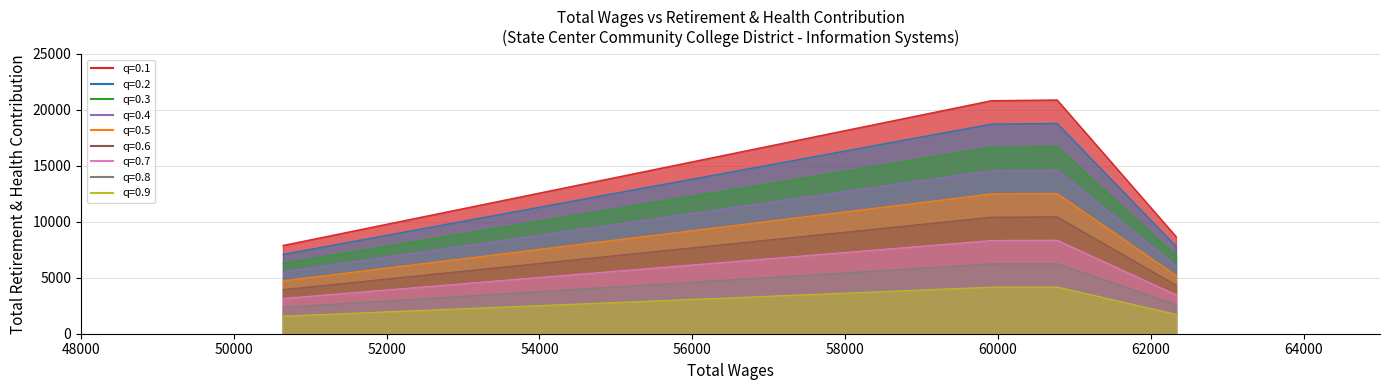

List the labels in order of value, largest first.

59916.0, 60774.0, 50643.0, 62330.0